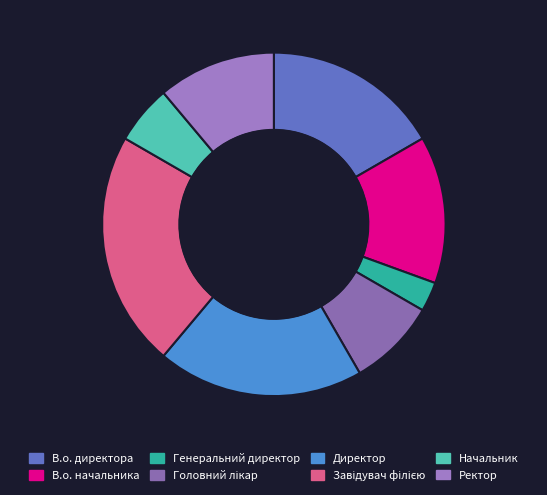

Rank the categories by value from lowest to highest.

Генеральний директор, Начальник, Головний лікар, Ректор, В.о. начальника, В.о. директора, Директор, Завідувач філією